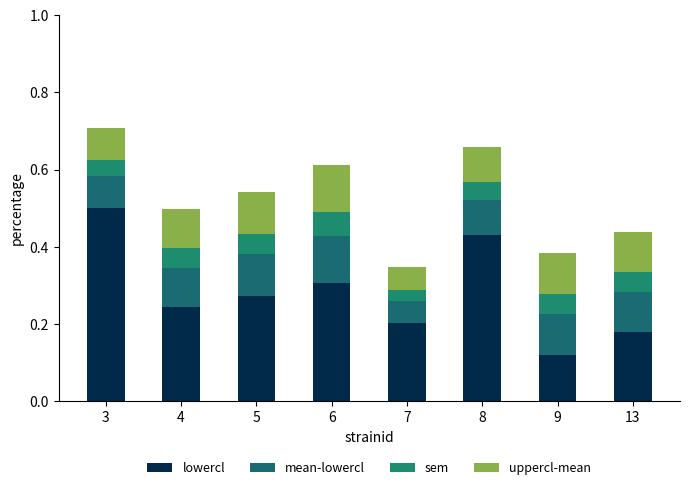

What are all the series names shown in the legend?

lowercl, mean-lowercl, sem, uppercl-mean